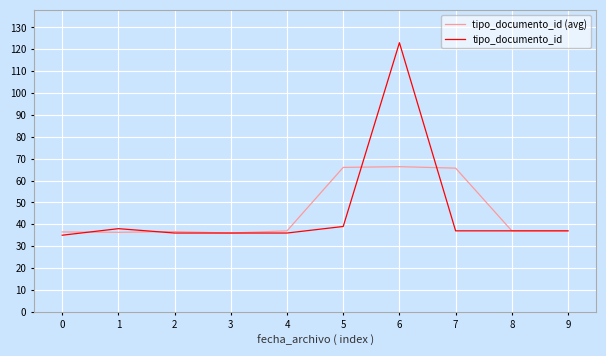

What is the spread (max minus min) of values at 6?

56.7